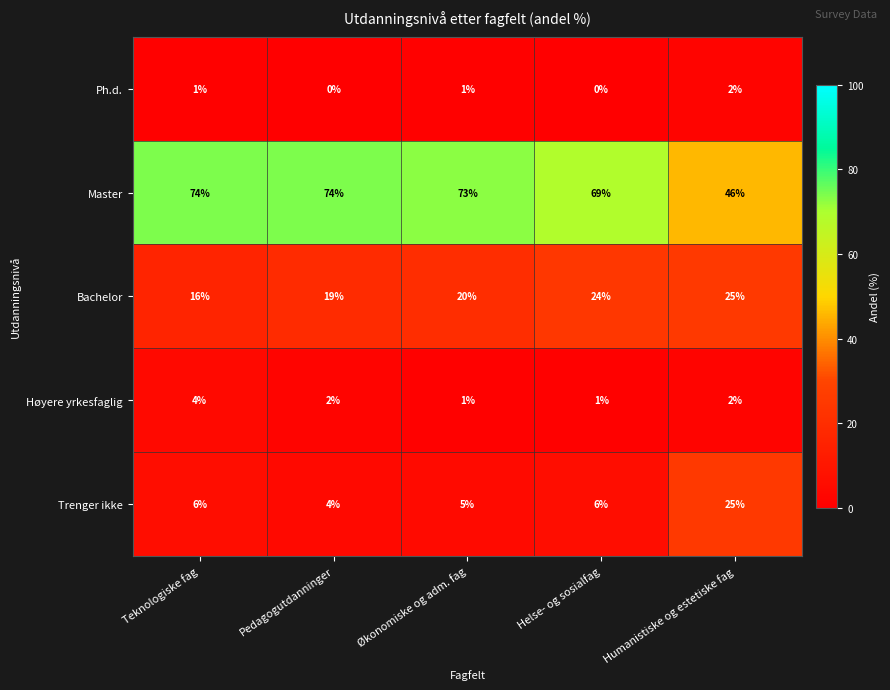

What is the sum of all Bachelor values?

104